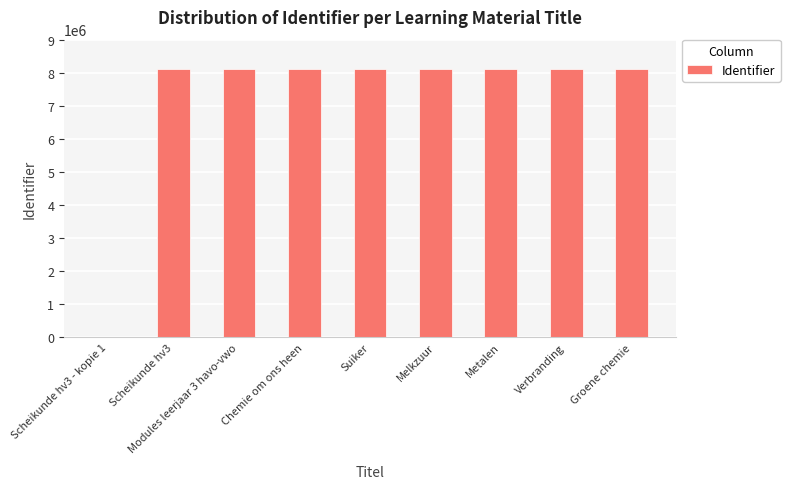

What is the ratio of the value at Verbranding to the value at Melkzuur?

1.0